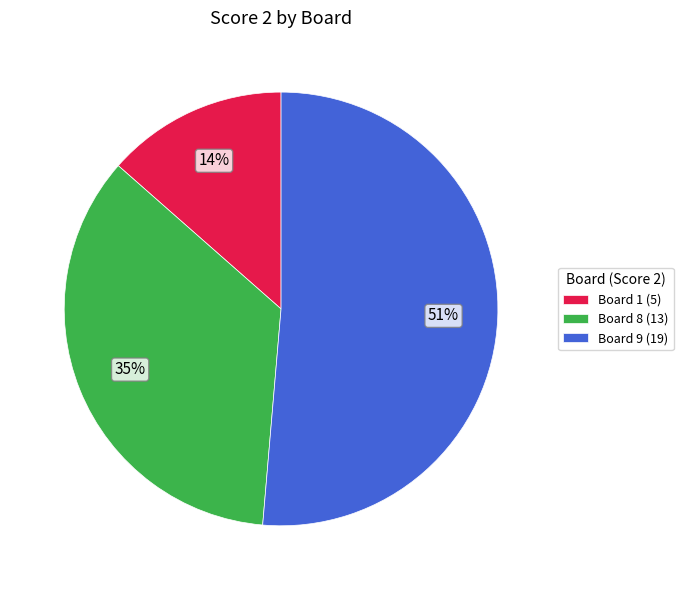

Which has a higher value, Board 1 (5) or Board 8 (13)?

Board 8 (13)